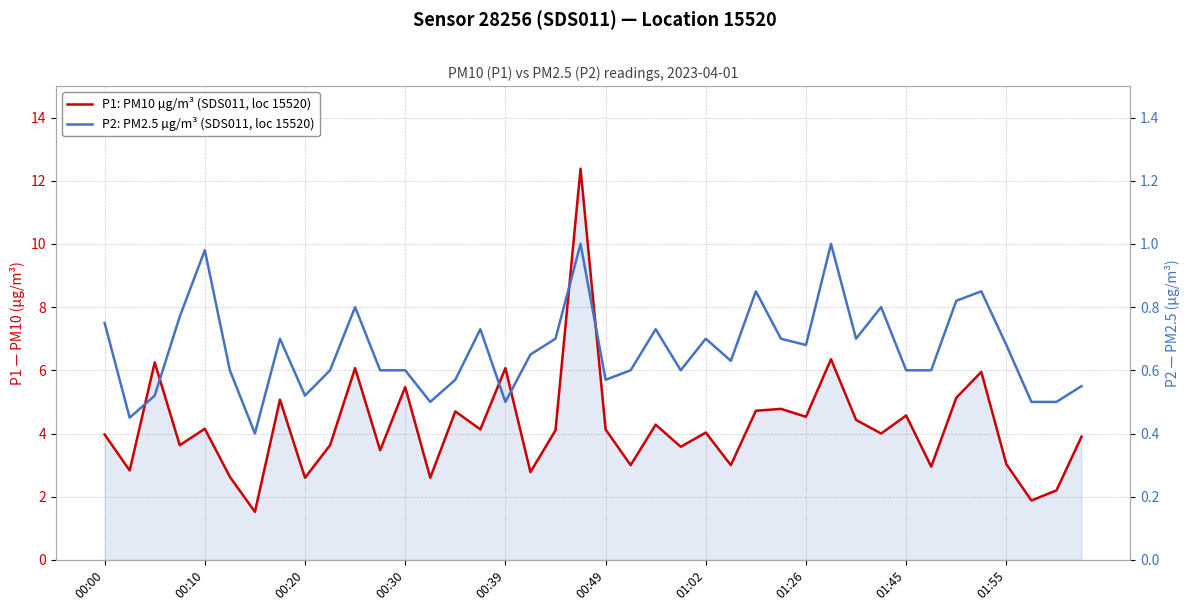

What is the highest value of the P2: PM2.5 µg/m³ (SDS011, loc 15520) series?

1.0